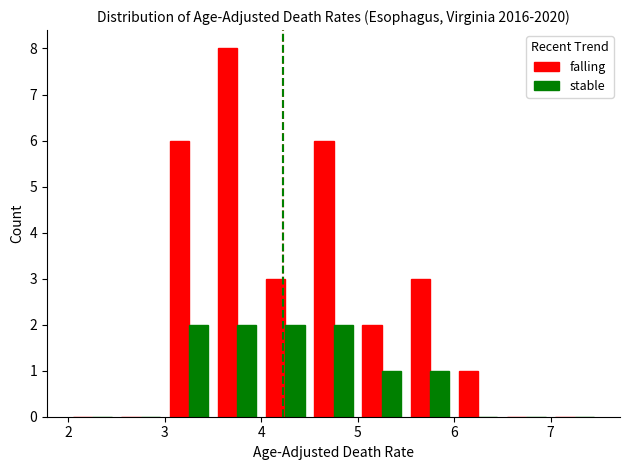

What is the sum of all stable values?

10